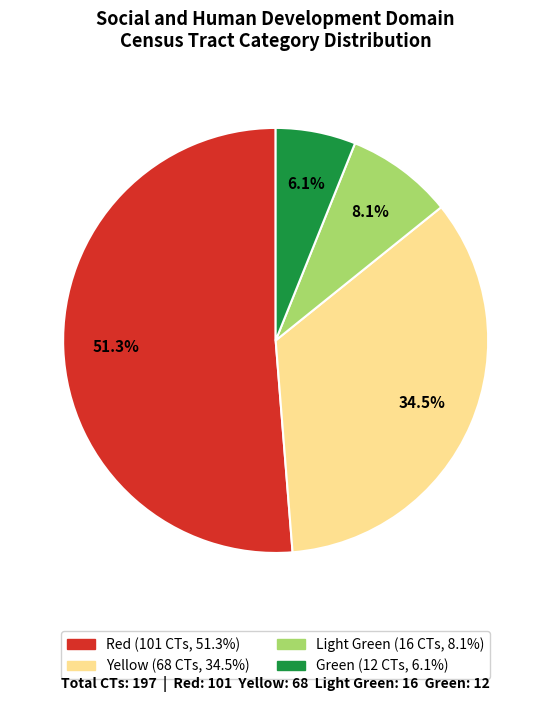

Which slice is the smallest?

Green